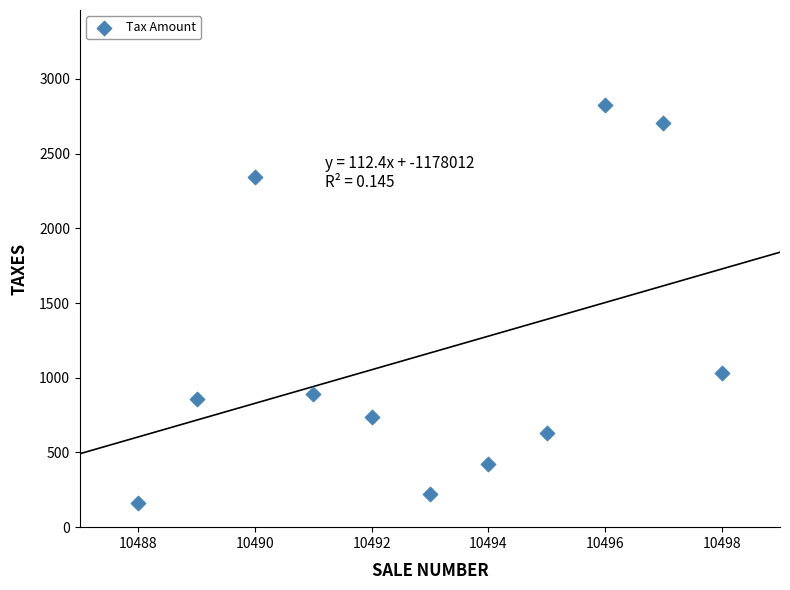

What is the average Y value?

1165.6